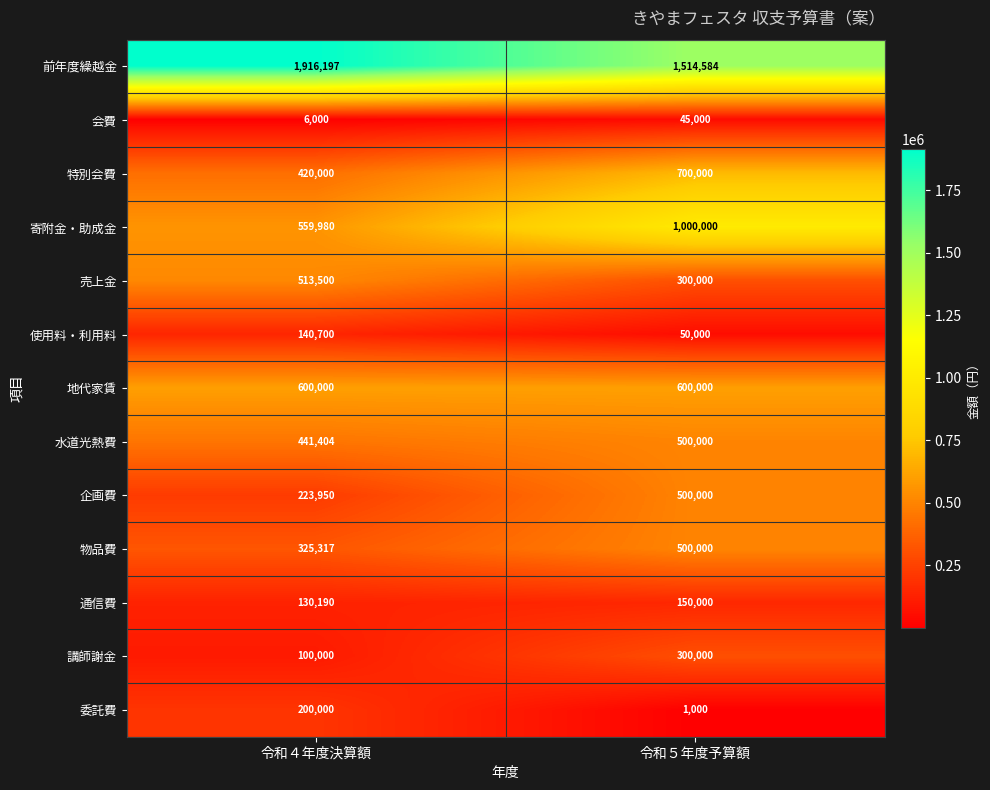

At which category is the sum across all series the highest?

令和５年度予算額